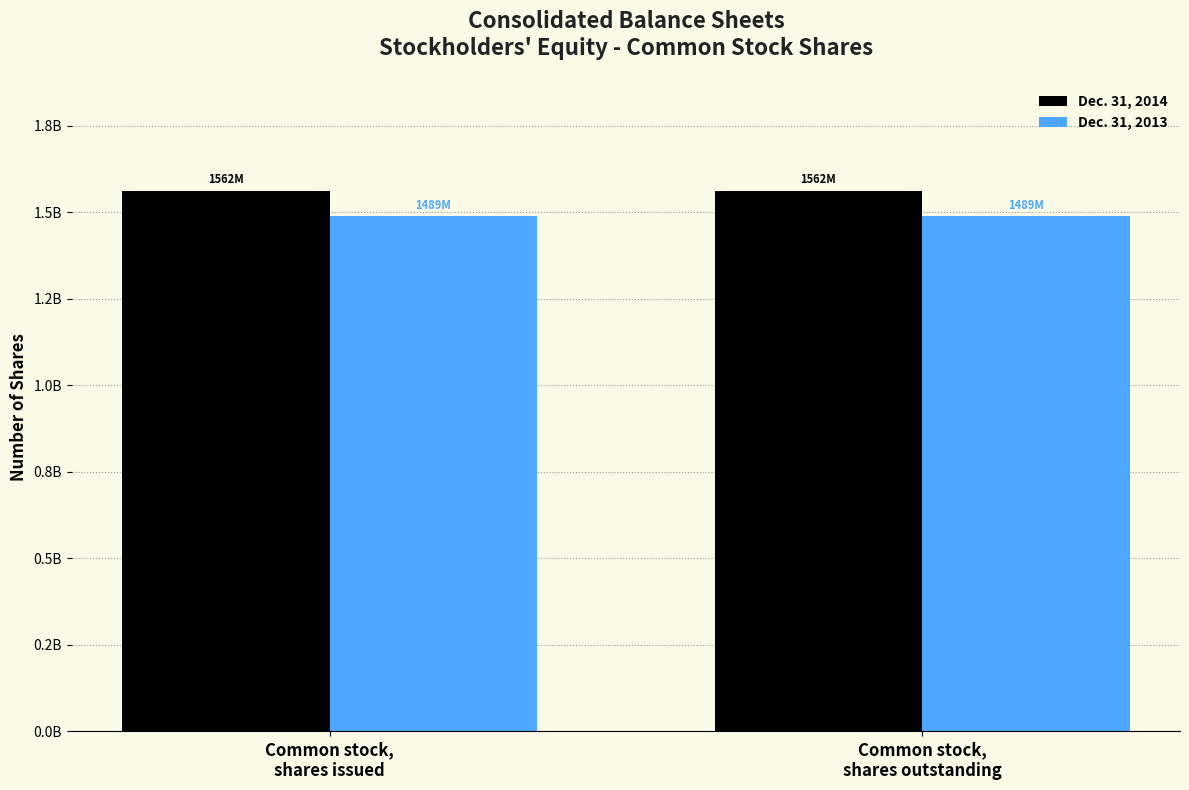

The value of Dec. 31, 2013 at Common stock,
shares issued is 1489332999. True or false?

True